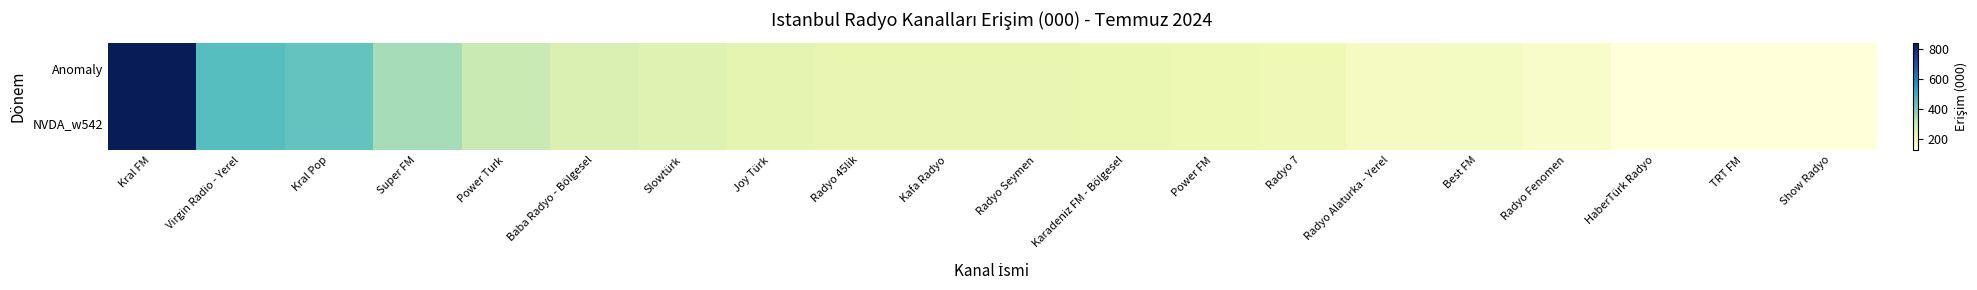

Which has a higher value, Kafa Radyo or Radyo Fenomen?

Kafa Radyo